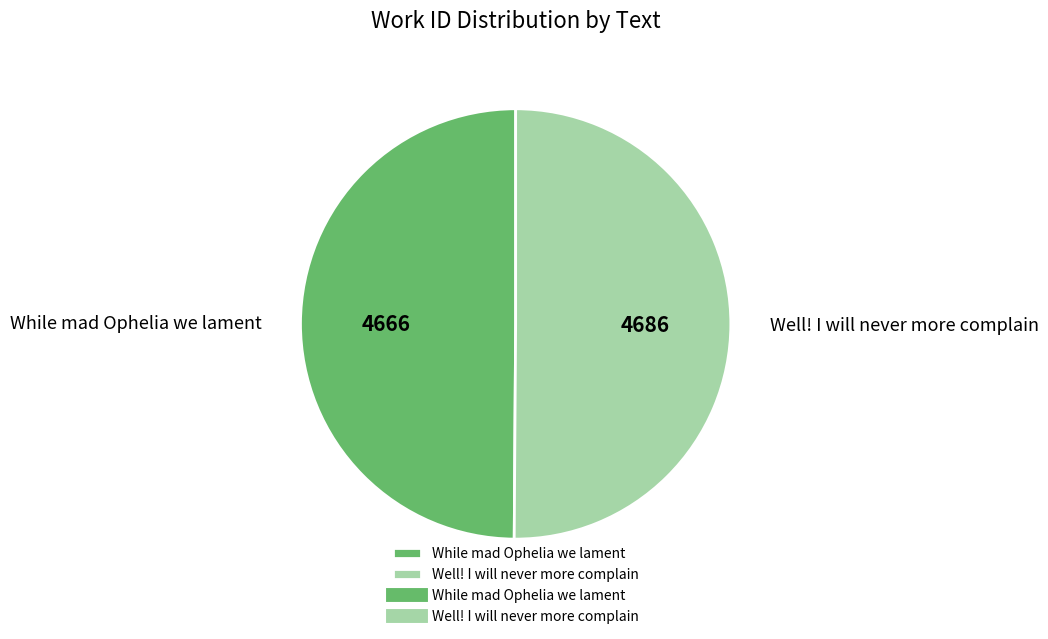

True or false: Well! I will never more complain accounts for 61% of the total.

False